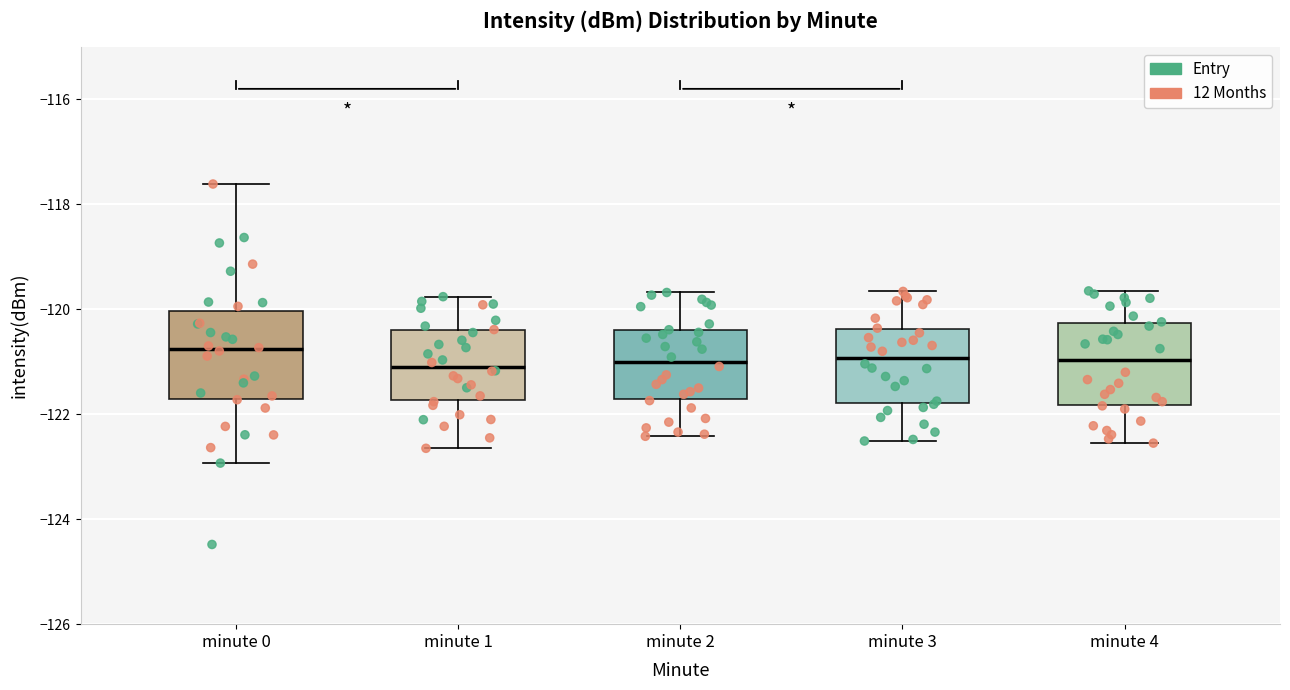

Reading left to right, read every box against the y-axis: the position of its median line, the range the box covers, and the ends of its whiskers. The values are not printed on the chart, so give them approximately, as read against the axis.

minute 0: median -120.8, box -121.8 to -120.0, whiskers -123.0 to -117.6
minute 1: median -121.0, box -121.8 to -120.4, whiskers -122.6 to -119.8
minute 2: median -121.0, box -121.8 to -120.4, whiskers -122.4 to -119.6
minute 3: median -121.0, box -121.8 to -120.4, whiskers -122.6 to -119.6
minute 4: median -121.0, box -121.8 to -120.2, whiskers -122.6 to -119.6